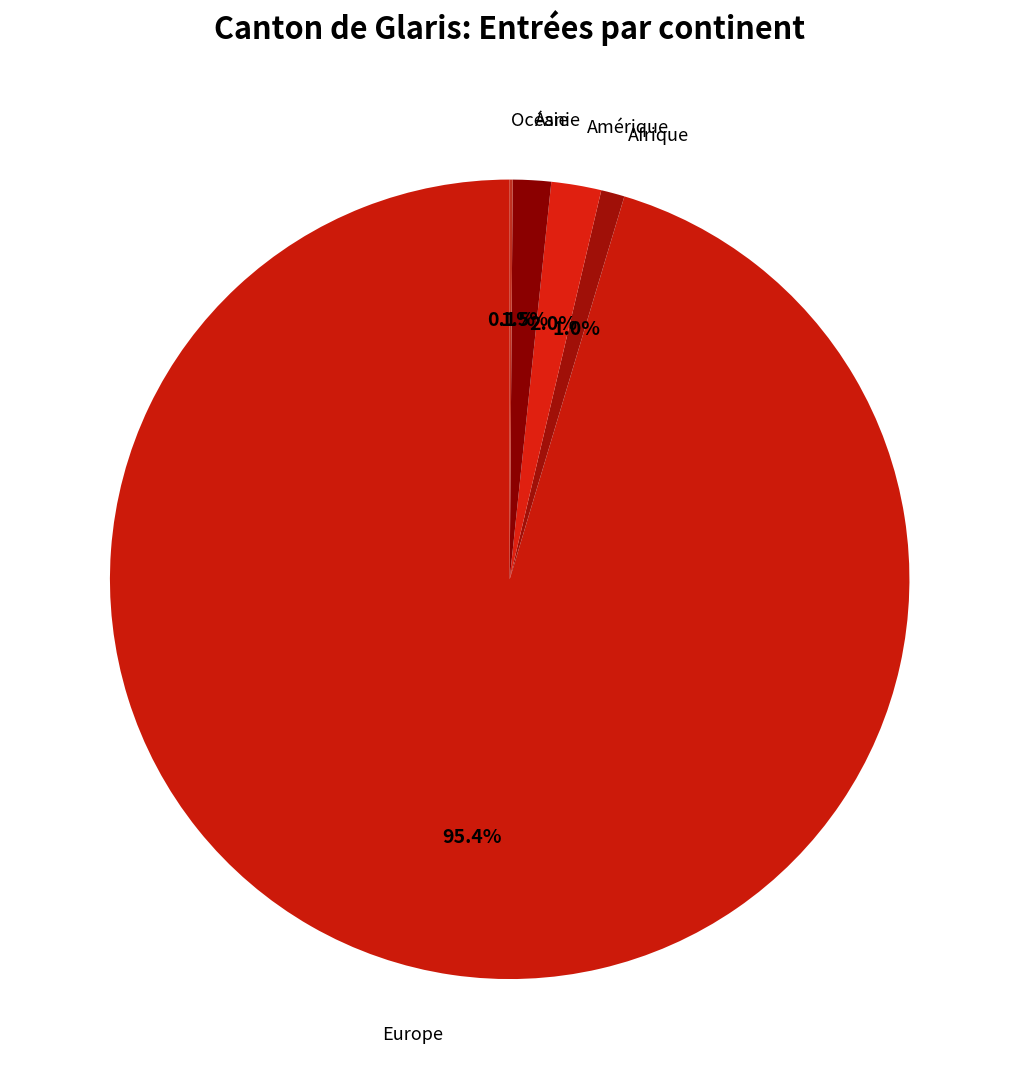

Combined, do Afrique and Europe account for over 50%?

Yes